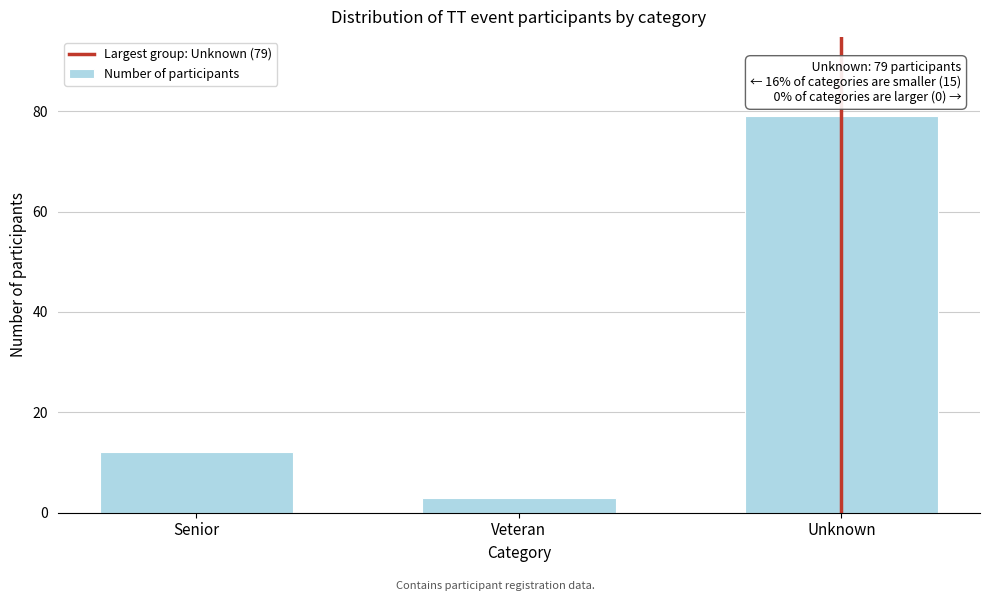

Reading left to right, transcribe all the data shown in this chart.

12	3	79